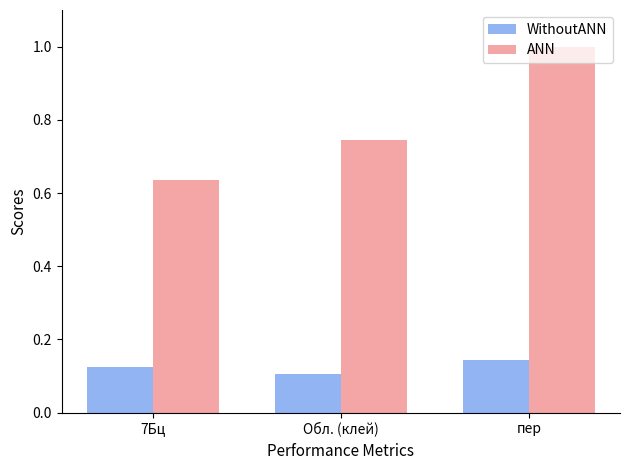

Does the chart contain any negative values?

No